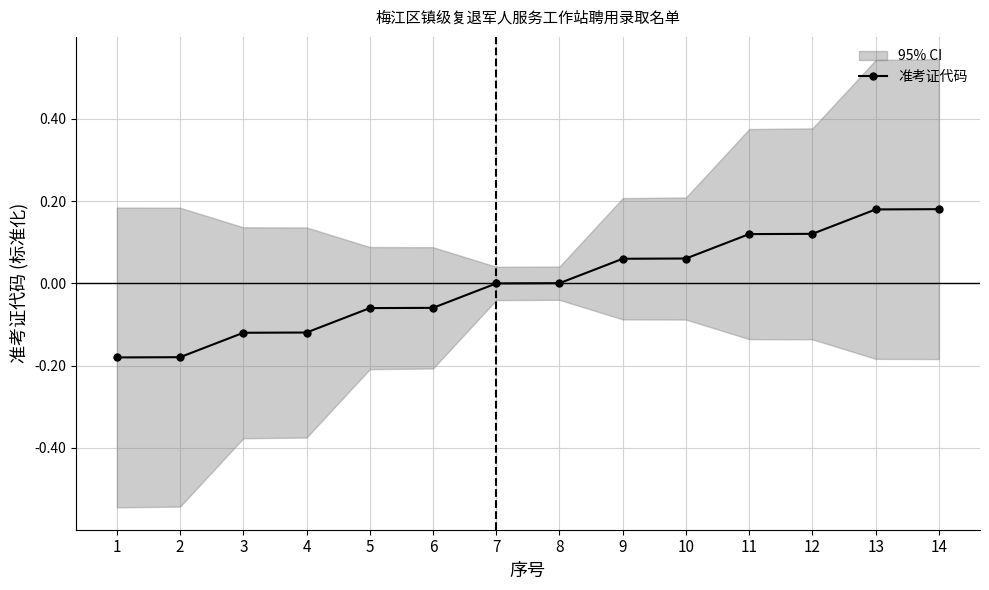

Is it true that the value at 6 is -0.1?

True